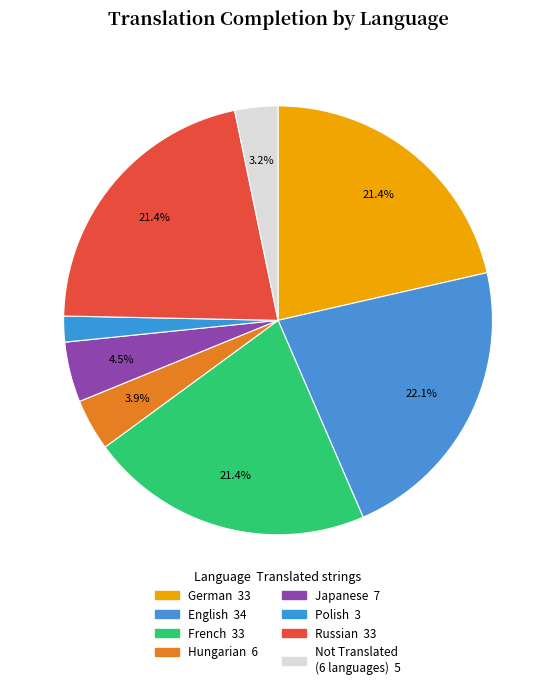

What portion of the pie excludes Japanese?

95.3%